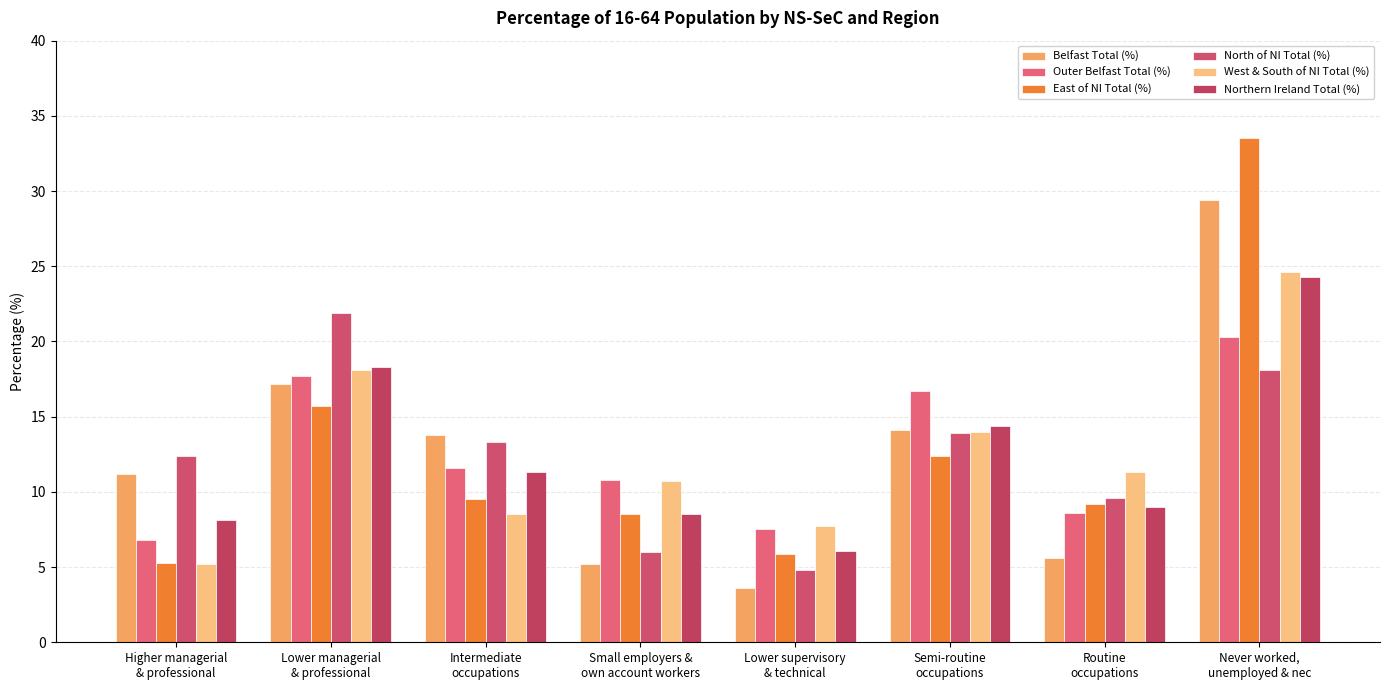

How many data points in Belfast Total (%) are less than 13?

4